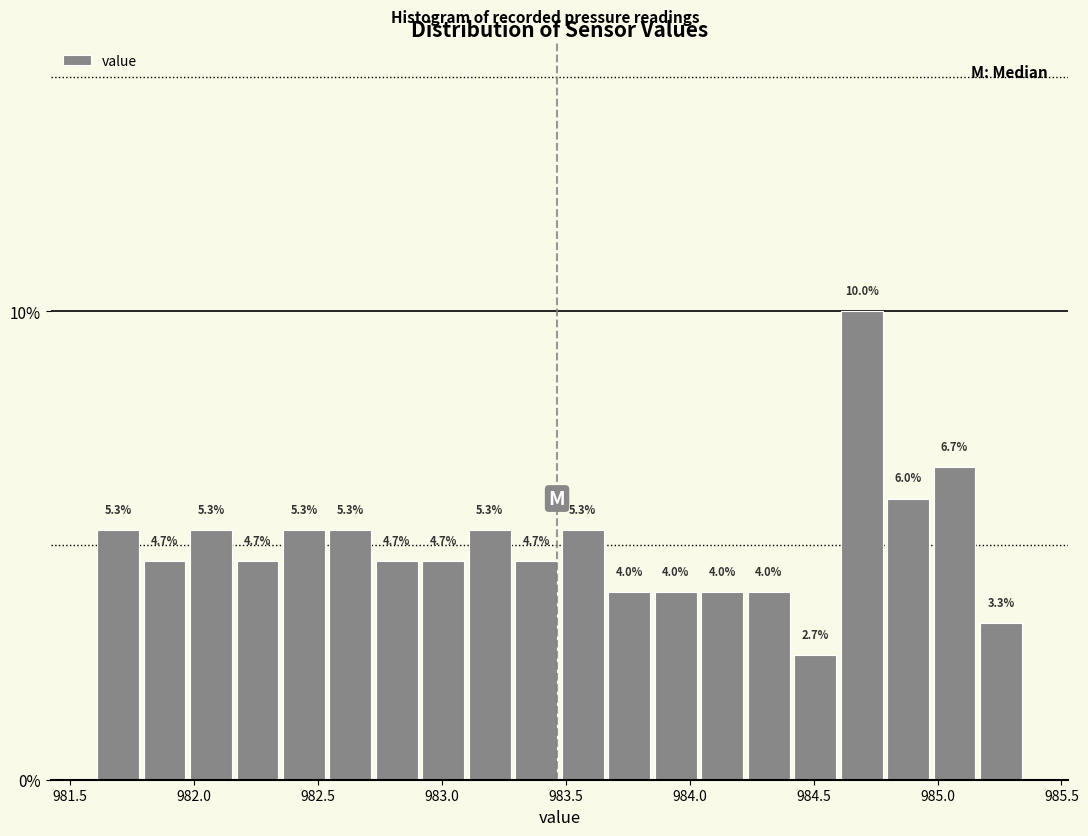

Around what value on the x-axis is the tallest bar? Give the approximate position of its centre, as read against the axis.

984.70